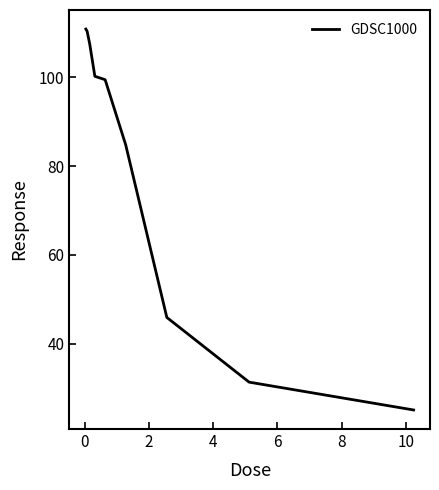

How many lines are shown in the chart?

1